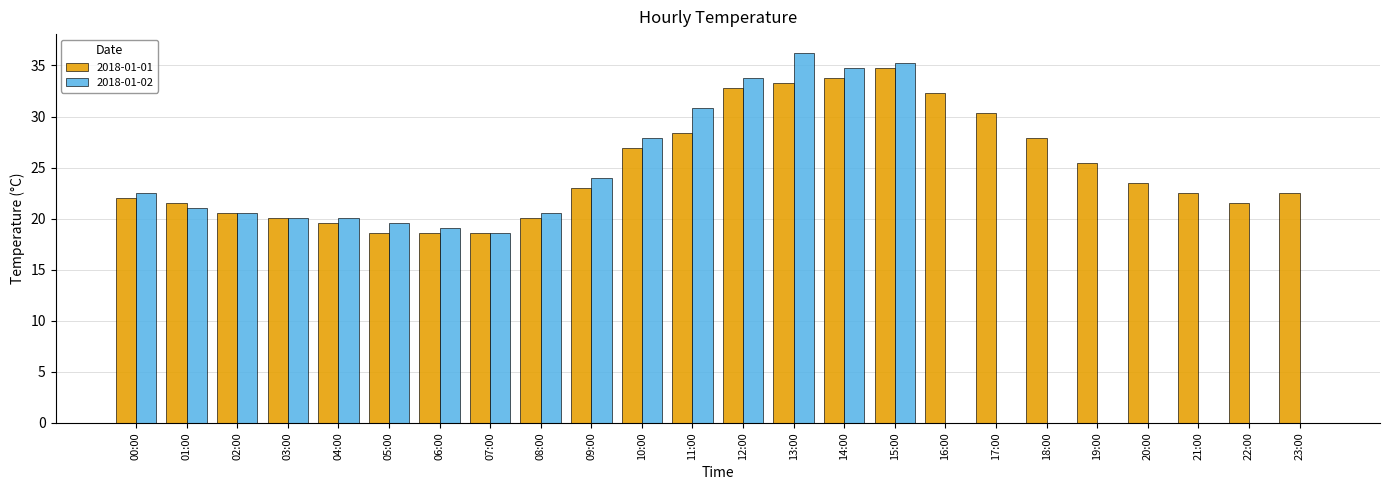

What is the total value across all series at 21:00?

22.5